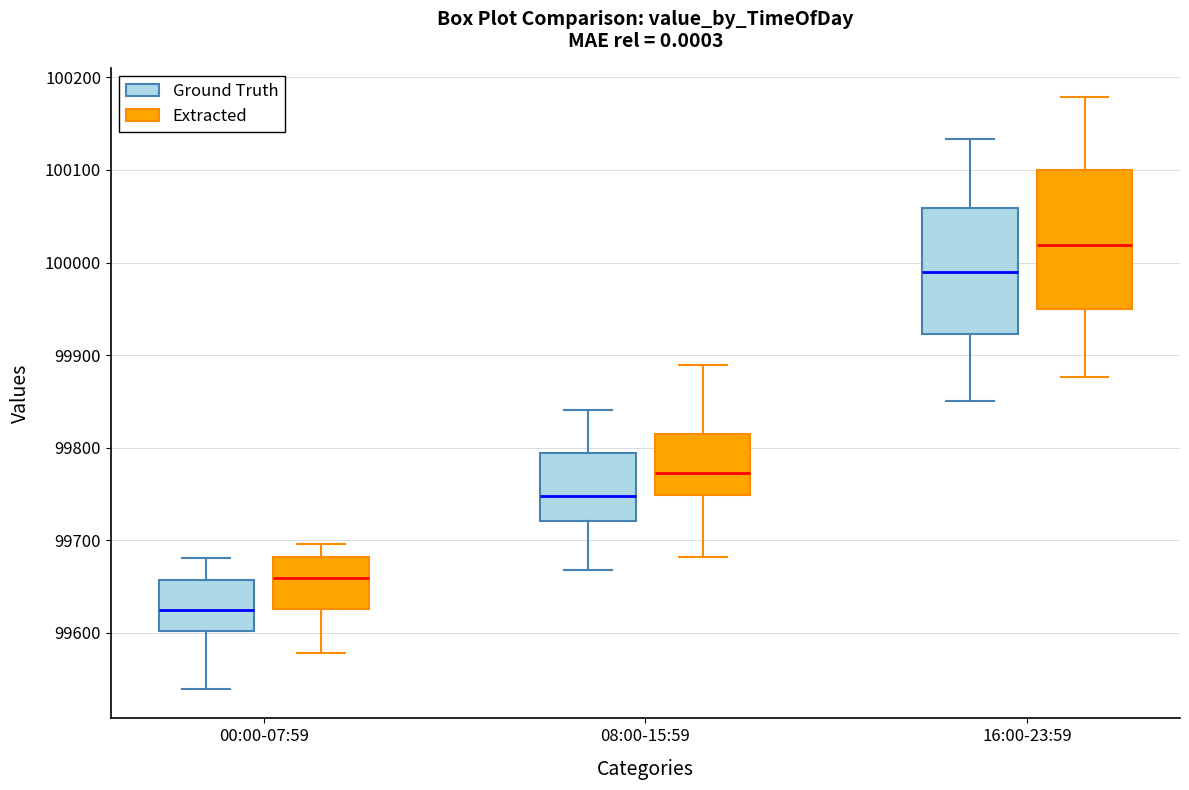

Comparing the boxes themselves (not the whiskers), which one is the tallest?

16:00-23:59 (Extracted)